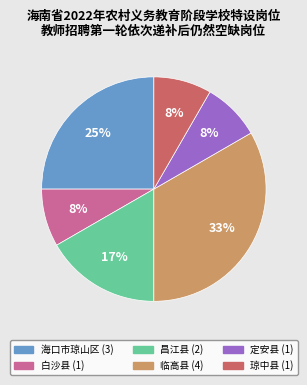

The 临高县 slice represents 44% of the pie. True or false?

False